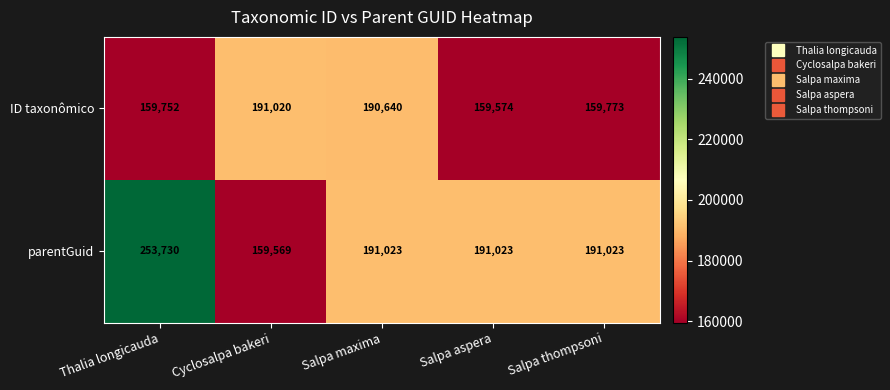

At which category is the sum across all series the highest?

Thalia longicauda